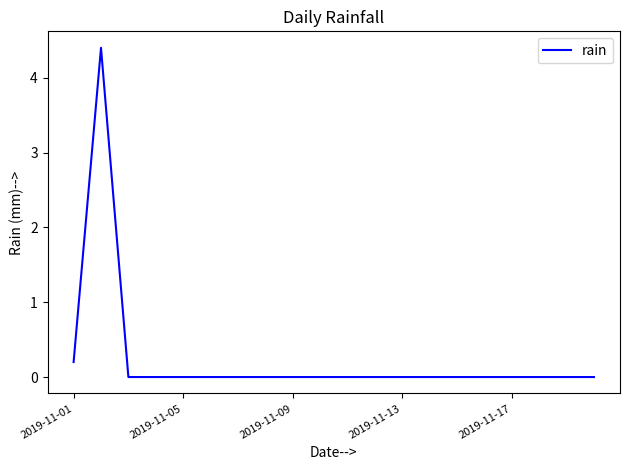

What is the greatest value displayed?

4.4